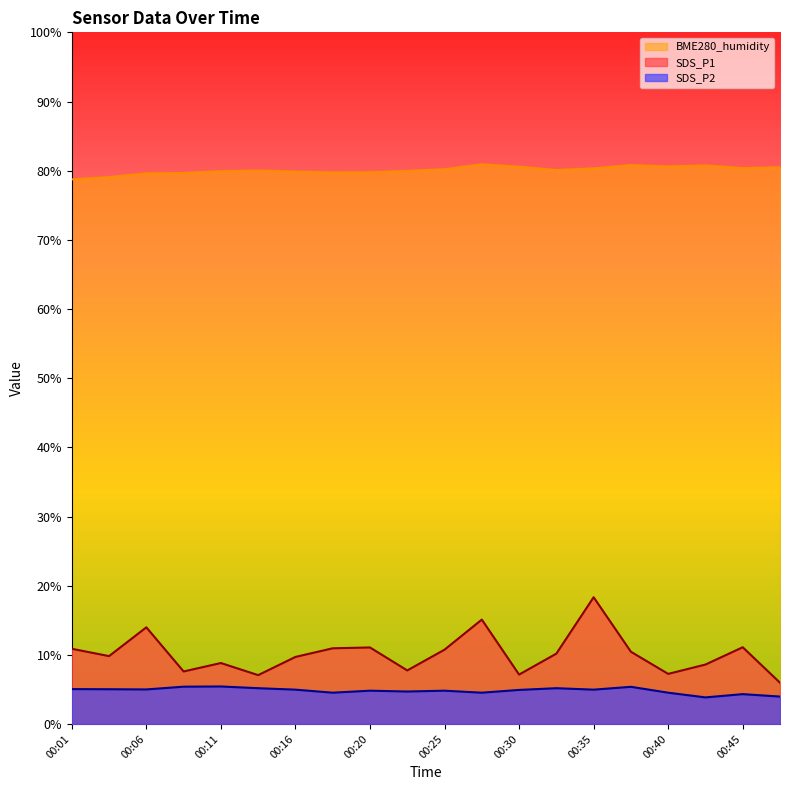

Reading right to left, extract all data points from this chart.

SDS_P1: 00:47=6.0	00:45=11.1	00:42=8.6	00:40=7.2	00:37=10.4	00:35=18.3	00:33=10.2	00:30=7.2	00:28=15.1	00:25=10.8	00:23=7.8	00:20=11.1	00:18=10.9	00:16=9.7	00:13=7.1	00:11=8.8	00:08=7.6	00:06=14.0	00:03=9.8	00:01=10.9
SDS_P2: 00:47=4.0	00:45=4.3	00:42=3.9	00:40=4.5	00:37=5.4	00:35=5.0	00:33=5.2	00:30=4.9	00:28=4.5	00:25=4.8	00:23=4.7	00:20=4.8	00:18=4.5	00:16=5.0	00:13=5.2	00:11=5.4	00:08=5.4	00:06=5.0	00:03=5.0	00:01=5.0
BME280_humidity: 00:47=80.5	00:45=80.4	00:42=80.8	00:40=80.6	00:37=80.8	00:35=80.3	00:33=80.1	00:30=80.6	00:28=80.9	00:25=80.2	00:23=80.0	00:20=79.8	00:18=79.8	00:16=79.9	00:13=80.0	00:11=79.9	00:08=79.7	00:06=79.6	00:03=79.1	00:01=78.7